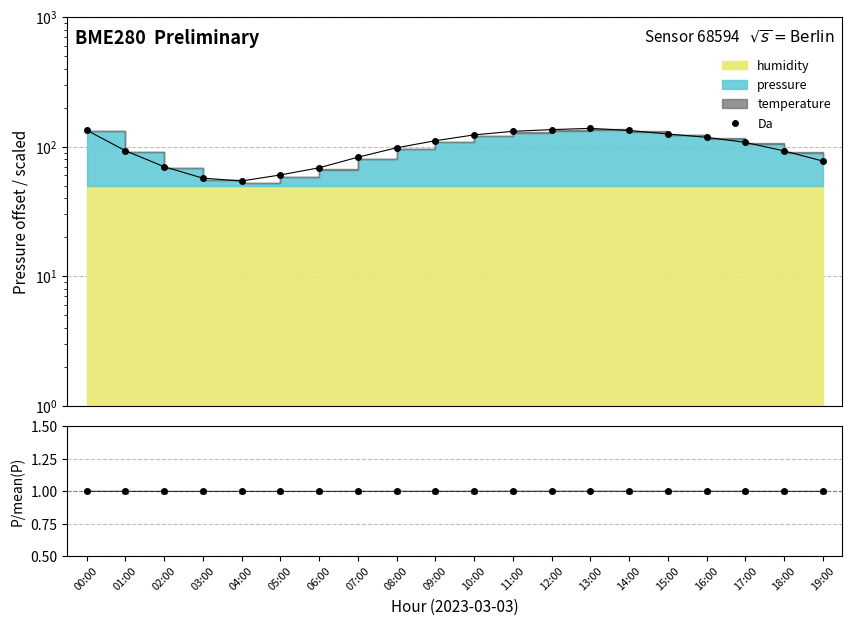

What position from the right is 12:00?

8